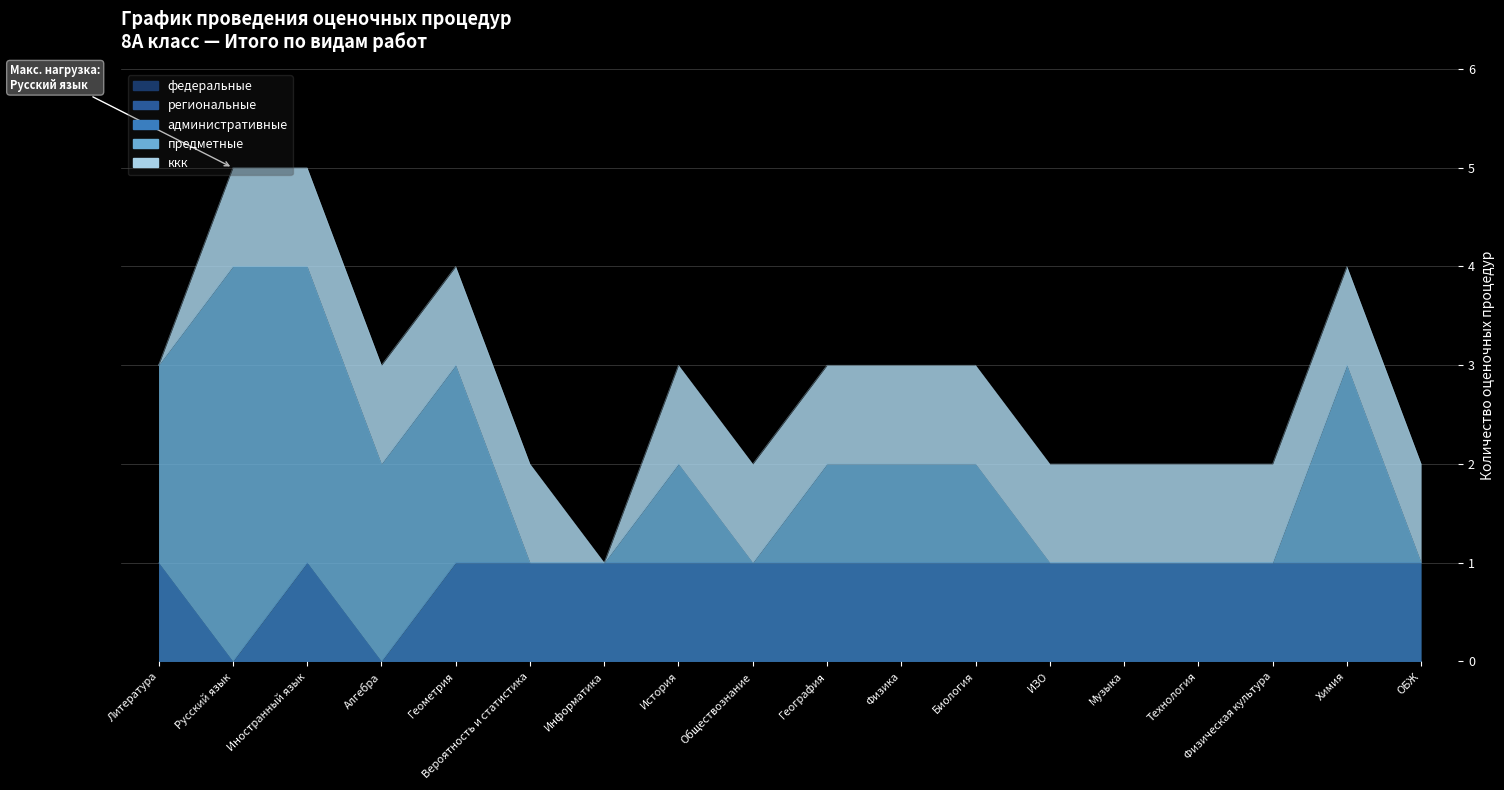

What is the spread (max minus min) of values at Алгебра?

2